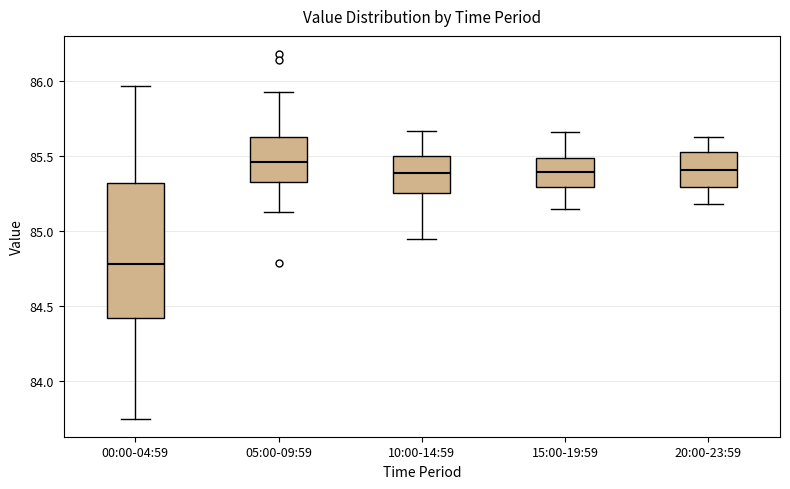

Reading left to right, transcribe this box plot: for each box, give where its median line is, the range the box spans, and where its two whiskers end, as read against the y-axis. The values are not printed on the chart, so give them approximately, as read against the axis.

00:00-04:59: median 84.80, box 84.40 to 85.30, whiskers 83.75 to 85.95
05:00-09:59: median 85.45, box 85.35 to 85.65, whiskers 85.15 to 85.95
10:00-14:59: median 85.40, box 85.25 to 85.50, whiskers 84.95 to 85.65
15:00-19:59: median 85.40, box 85.30 to 85.50, whiskers 85.15 to 85.65
20:00-23:59: median 85.40, box 85.30 to 85.55, whiskers 85.20 to 85.65